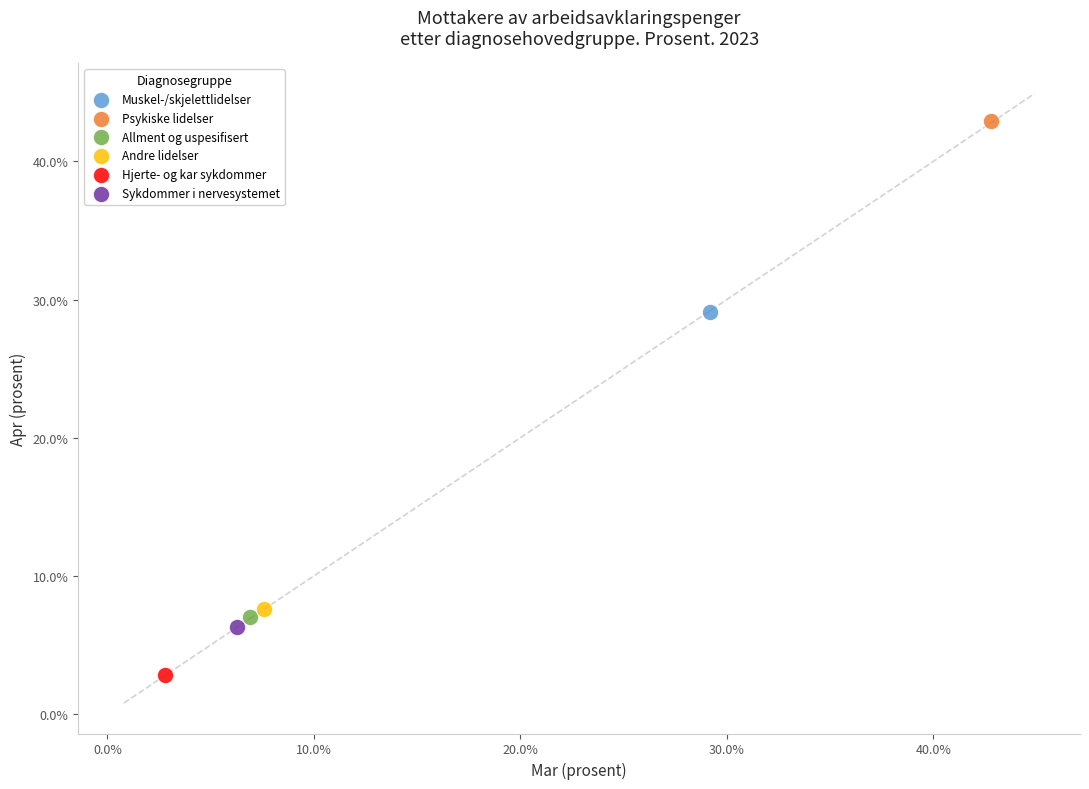

Which series reaches the minimum Y coordinate?

Hjerte- og kar sykdommer